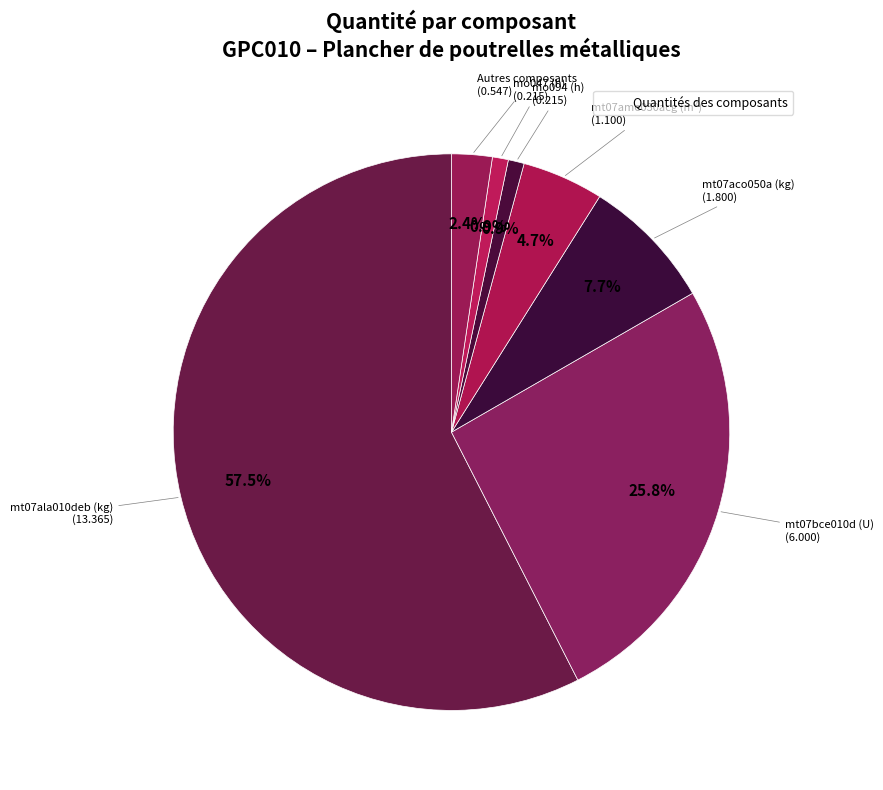

Count the number of slices in the pie.

7